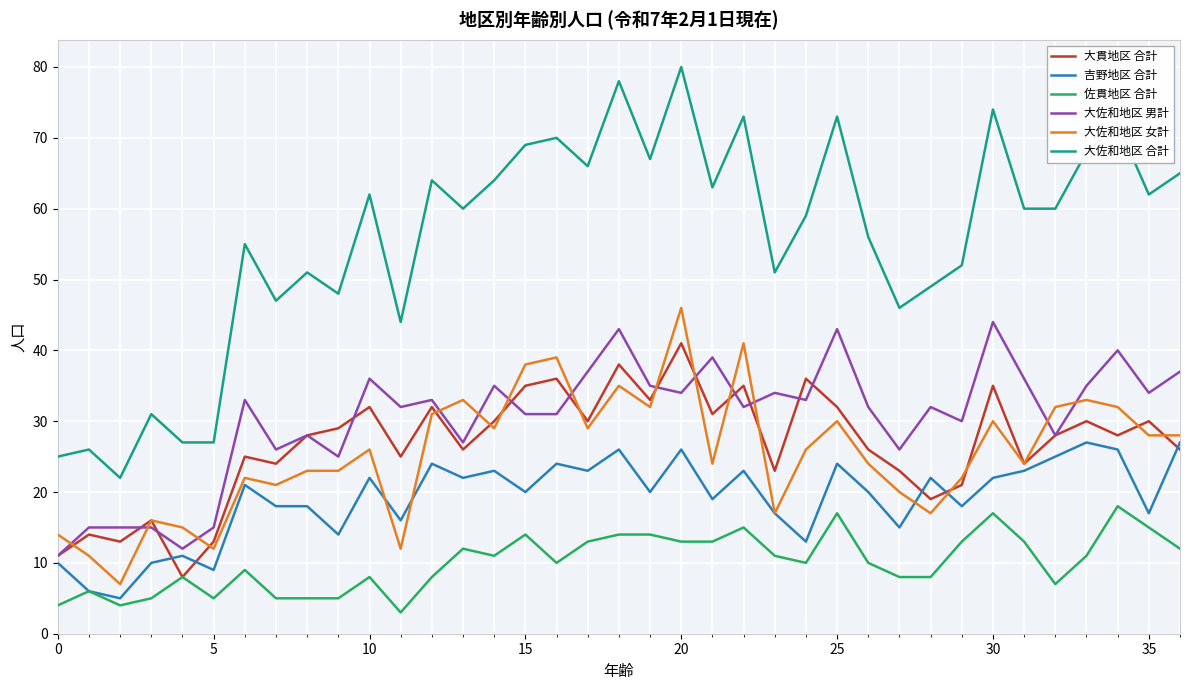

Which series has the largest total across all categories?

大佐和地区 合計